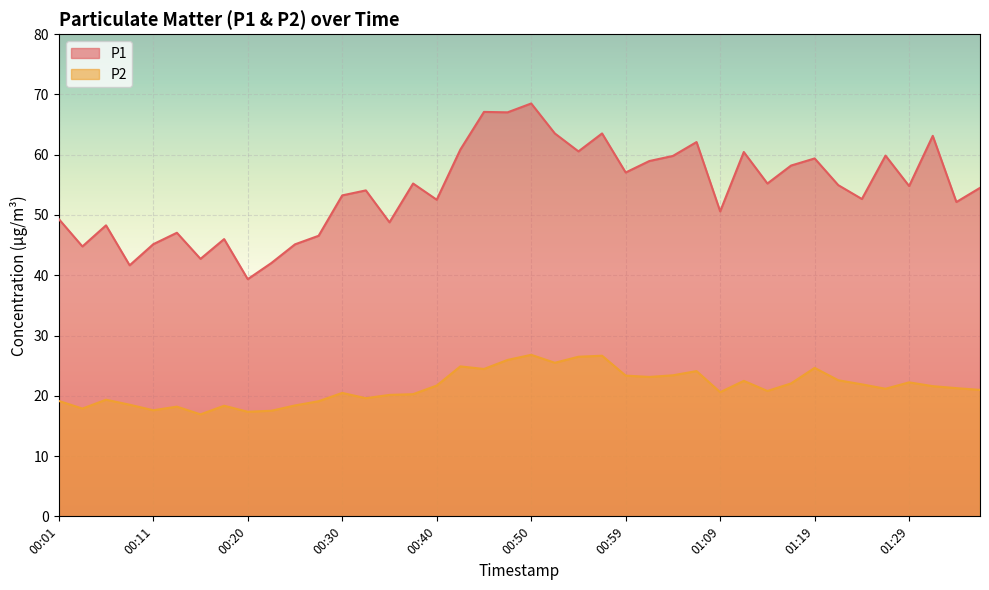

Where does the P1 series first go above 54?

00:33